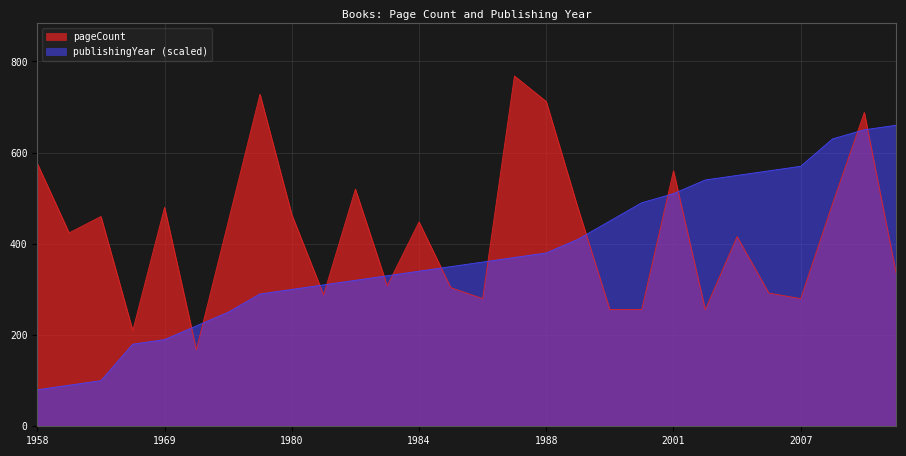

What value does the publishingYear series have at 1982, to the nearest 50?

300